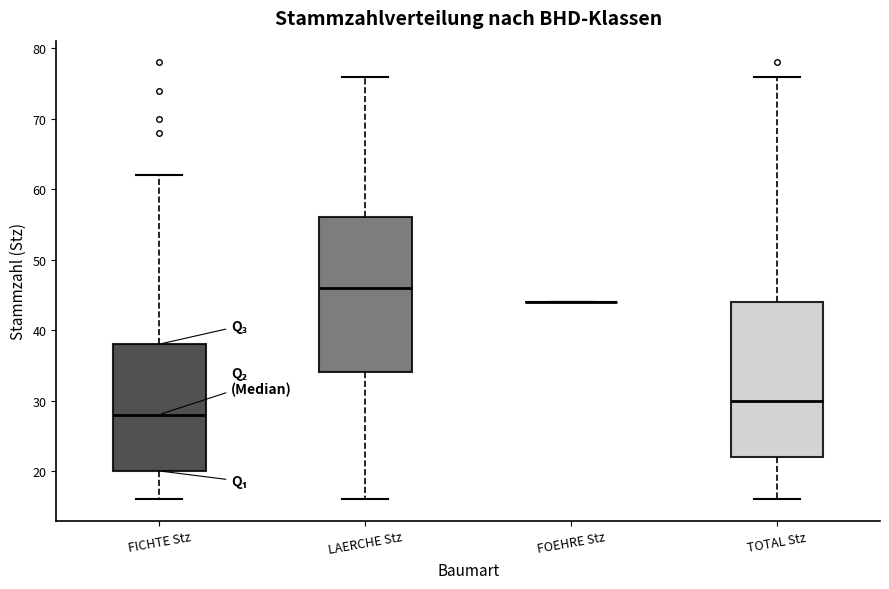

Reading left to right, transcribe this box plot: for each box, give where its median line is, the range the box spans, and where its two whiskers end, as read against the y-axis. The values are not printed on the chart, so give them approximately, as read against the axis.

FICHTE Stz: median 28, box 20 to 38, whiskers 16 to 62
LAERCHE Stz: median 46, box 34 to 56, whiskers 16 to 76
FOEHRE Stz: box collapsed to a line at 44, whiskers 44 to 44
TOTAL Stz: median 30, box 22 to 44, whiskers 16 to 76